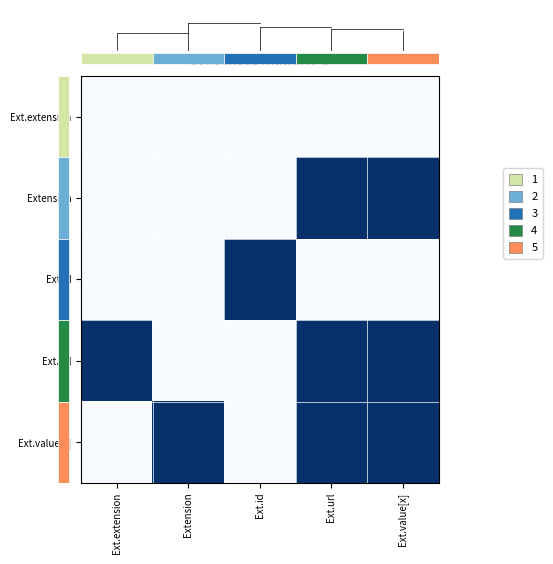

Between Ext.extension and Ext.value[x], which is larger?

Ext.extension